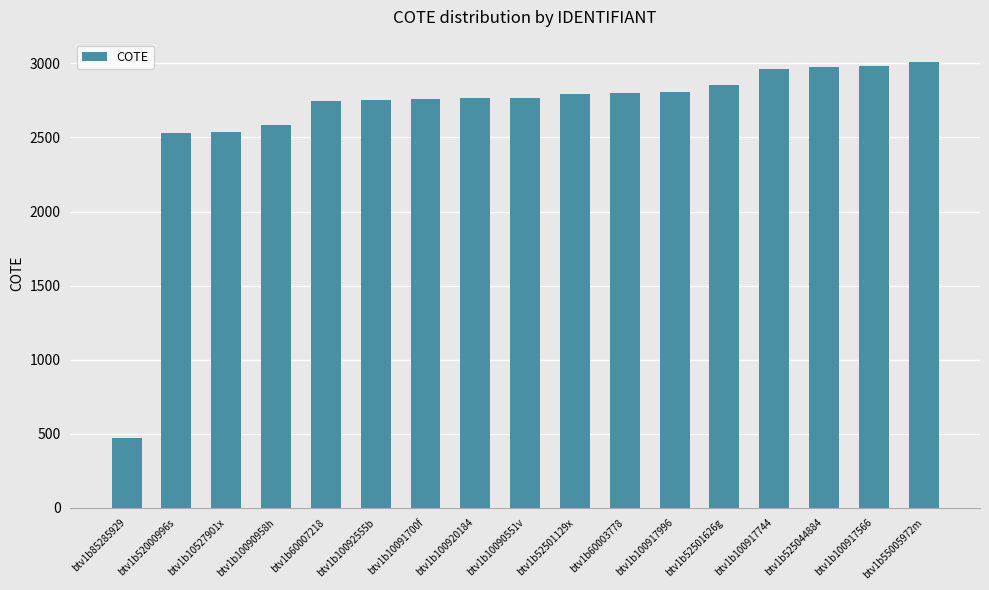

Between btv1b10092555b and btv1b52501129x, which is larger?

btv1b52501129x